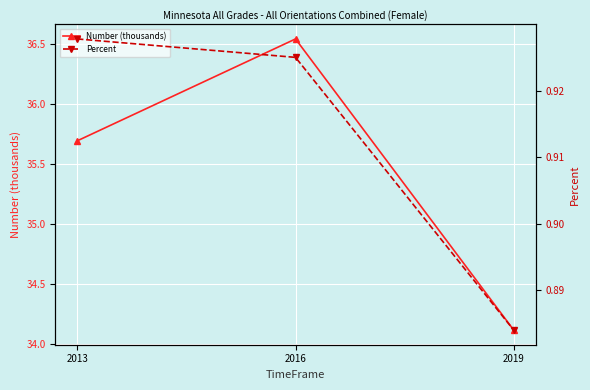

List the labels in order of Number (thousands) value, largest first.

2016, 2013, 2019